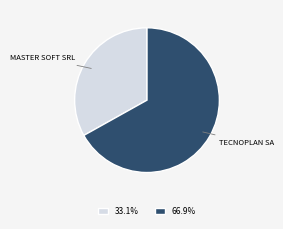

Is there any slice that represents more than half of the pie?

Yes